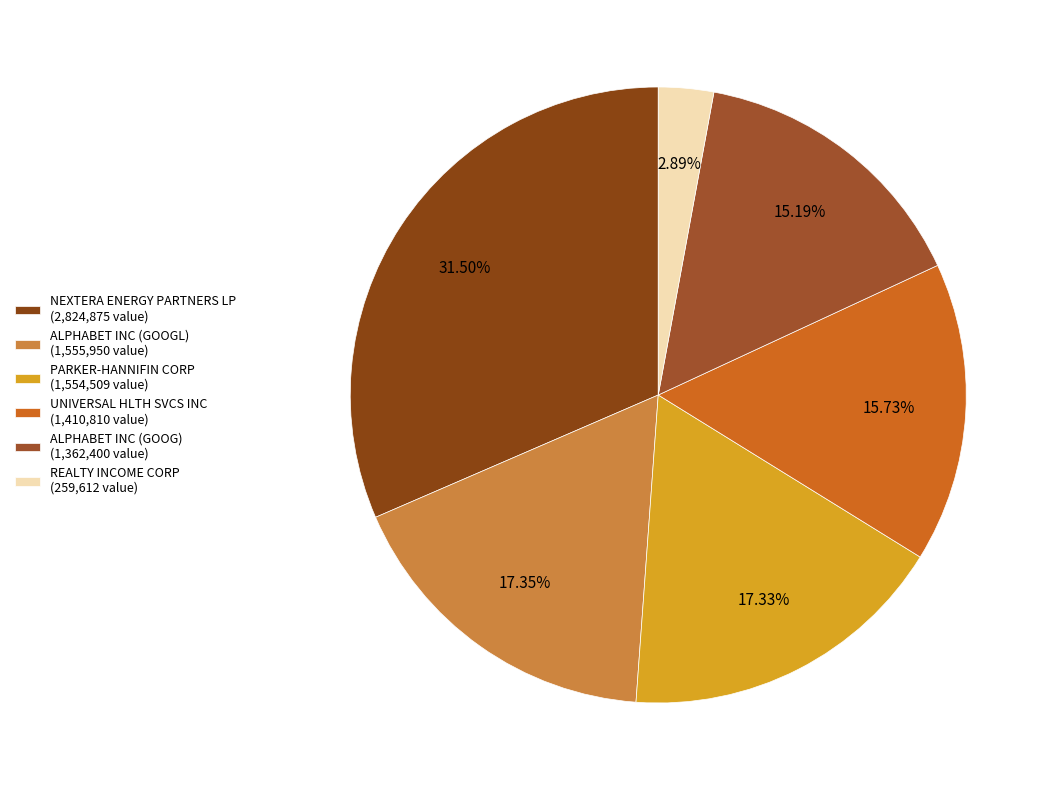

Which category has the biggest portion of the pie?

NEXTERA ENERGY PARTNERS LP